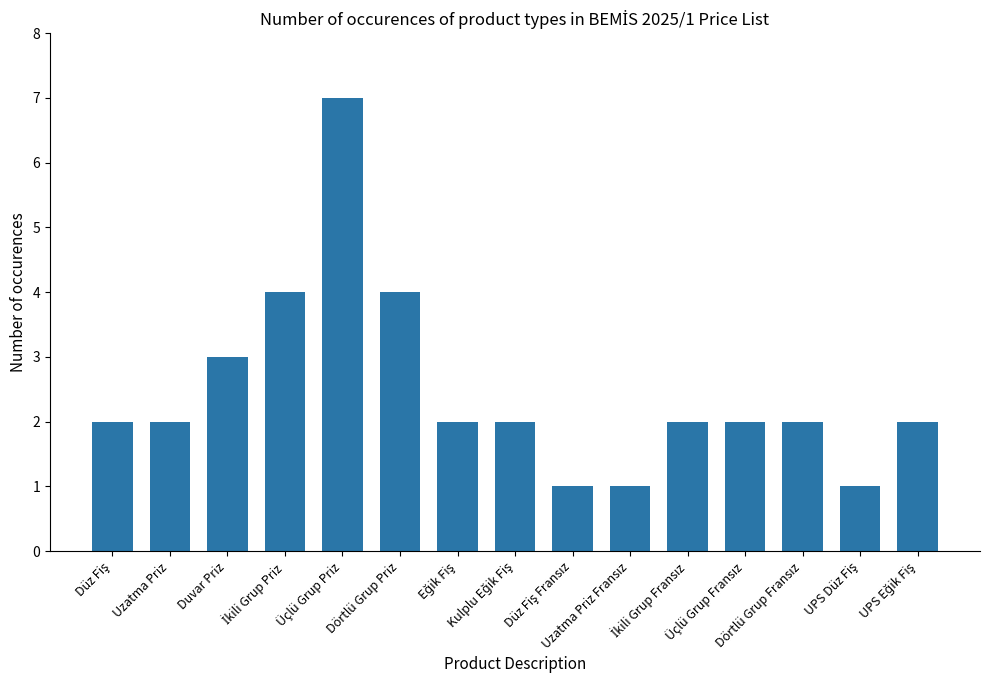

What is the value of the 12th bar from the left?

2